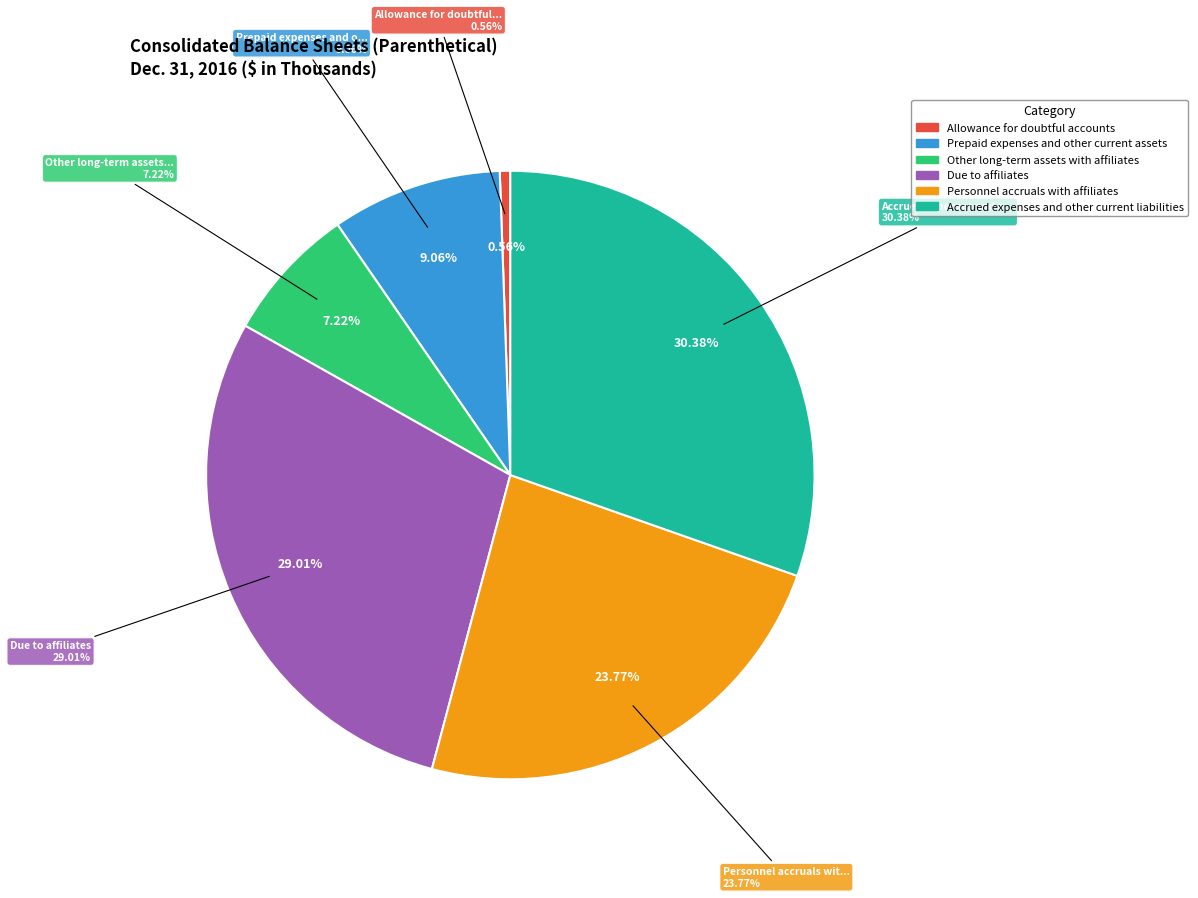

Does Allowance for doubtful accounts account for over 50% of the chart?

No